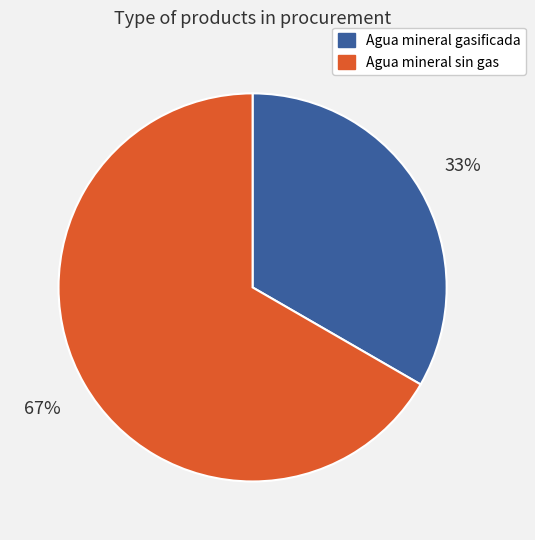

To the nearest percent, what is the combined percentage of Agua mineral gasificada and Agua mineral sin gas?

100%